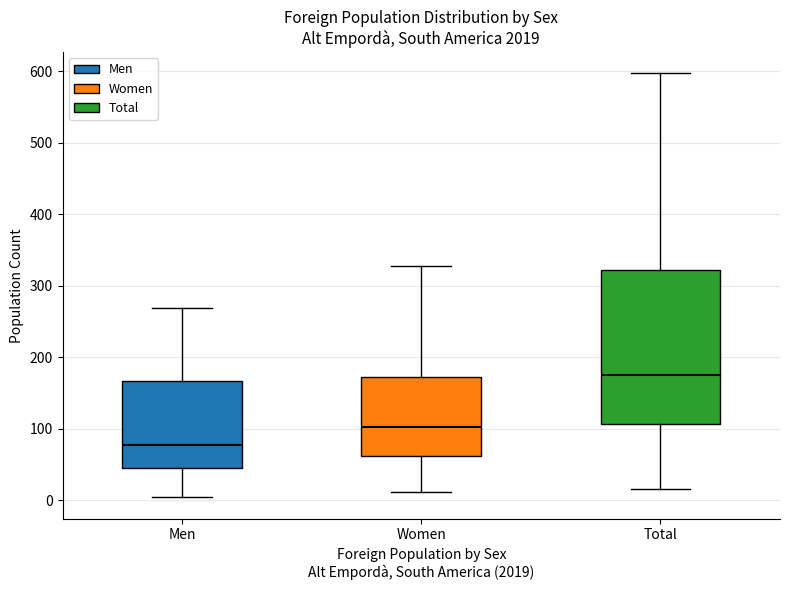

Which box has the highest median line?

Total